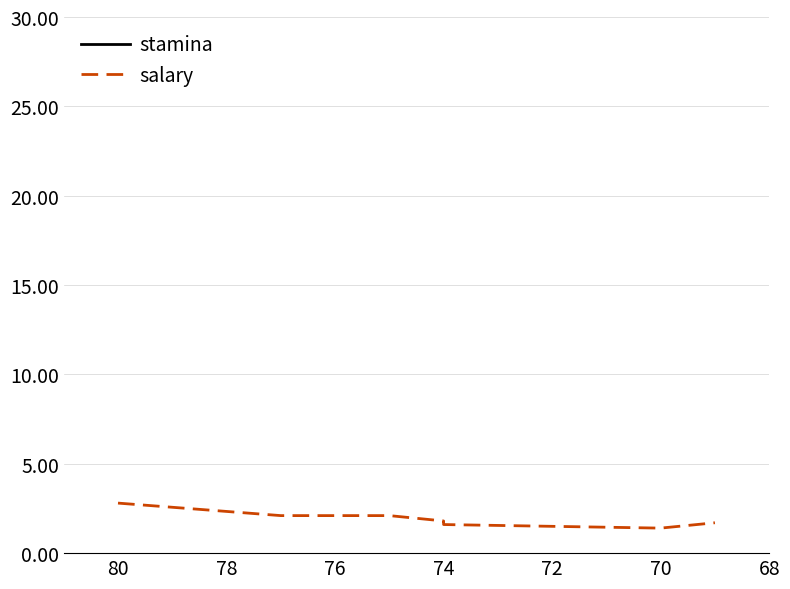

Is the value of stamina at 74 greater than the value of salary at 74?

Yes